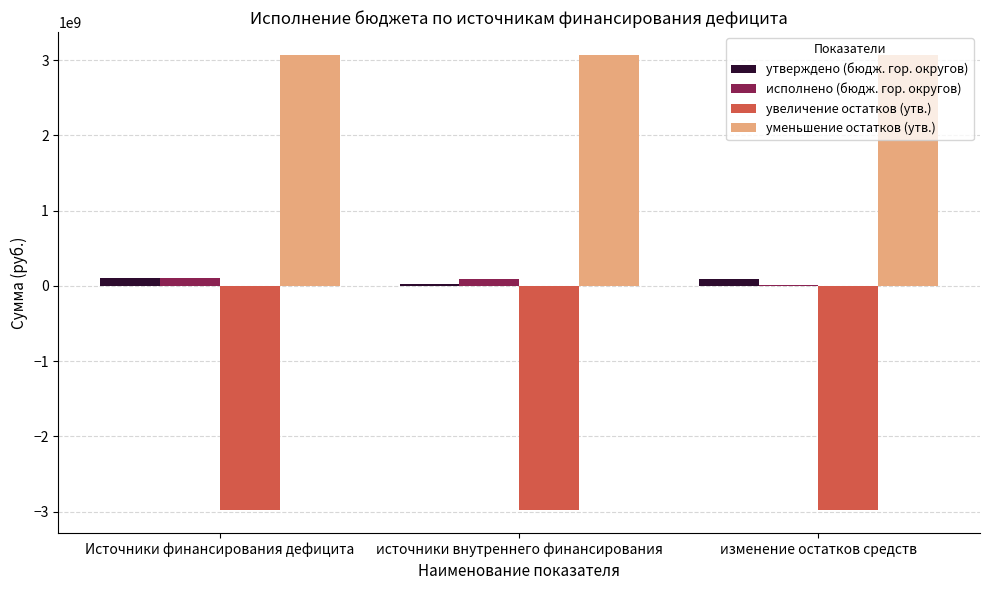

Is the value of уменьшение остатков (утв.) at Источники финансирования дефицита greater than the value of исполнено (бюдж. гор. округов) at Источники финансирования дефицита?

Yes